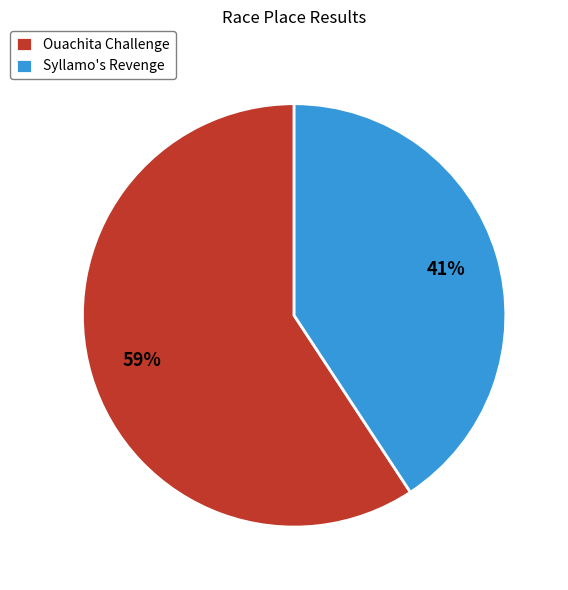

Which category has the smallest portion of the pie?

Syllamo's Revenge